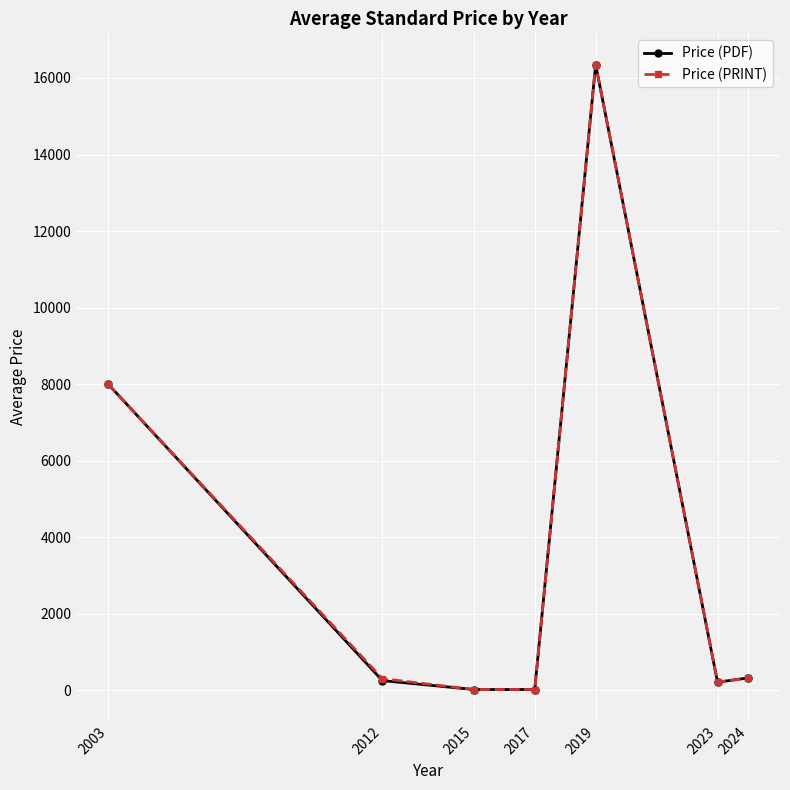

What are all the series names shown in the legend?

Price (PDF), Price (PRINT)